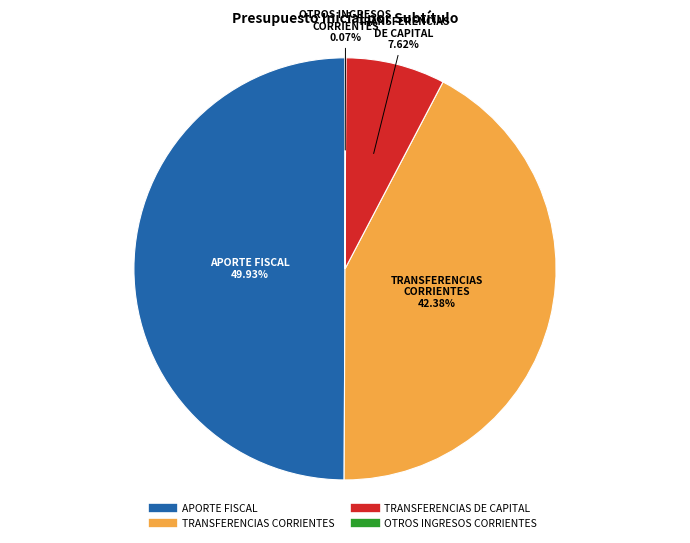

Approximately how many times larger is the value at APORTE FISCAL compared to TRANSFERENCIAS DE CAPITAL?

6.6